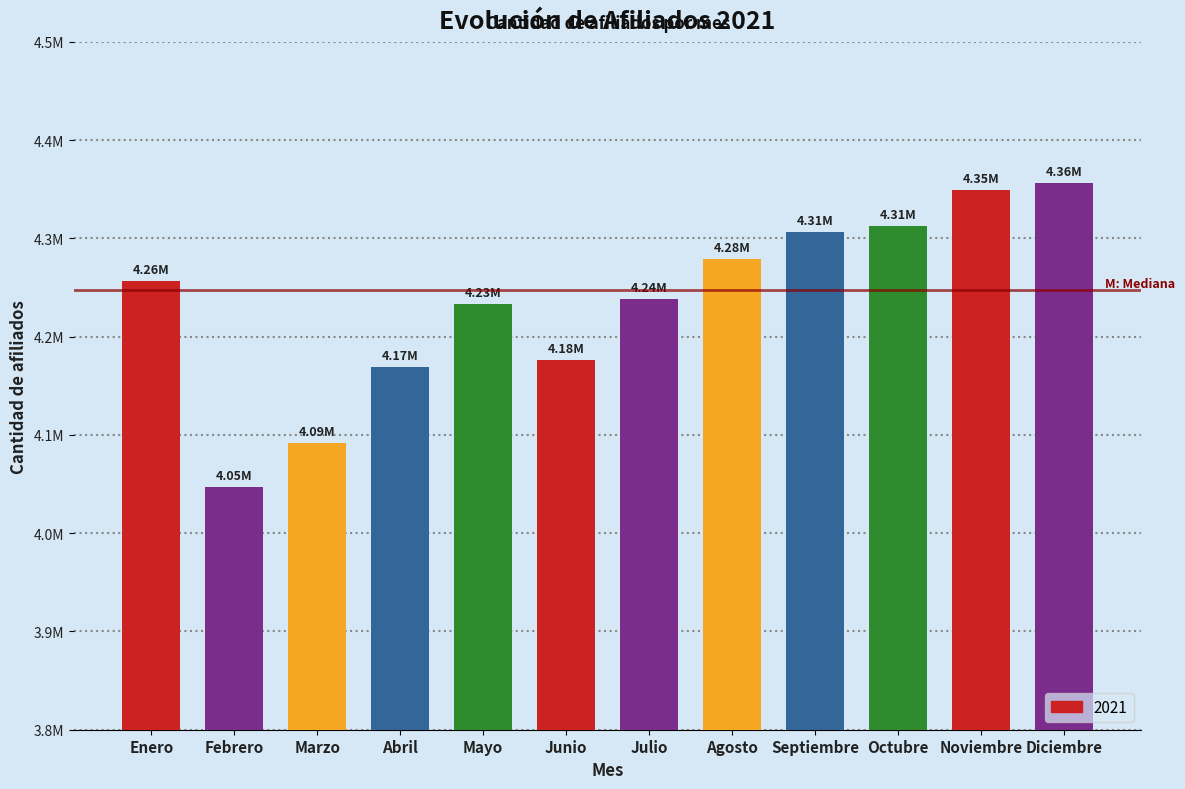

Does the chart contain any negative values?

No